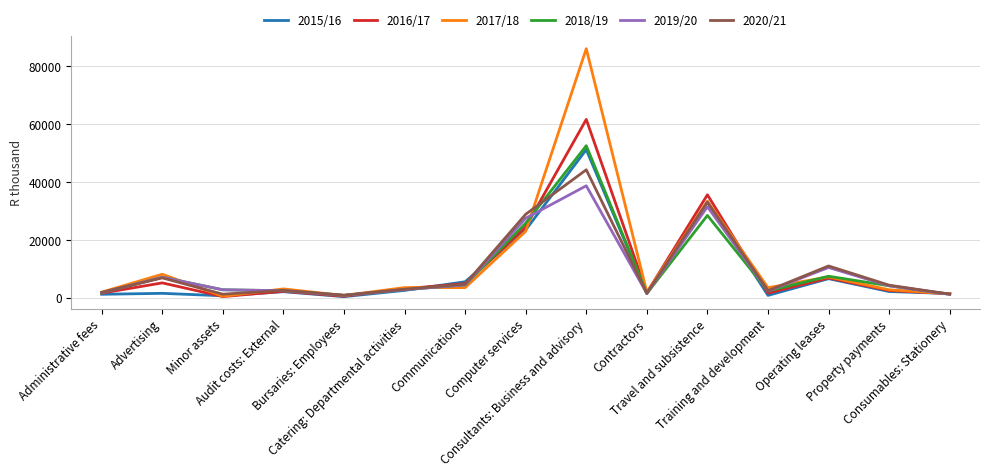

What are all the series names shown in the legend?

2015/16, 2016/17, 2017/18, 2018/19, 2019/20, 2020/21